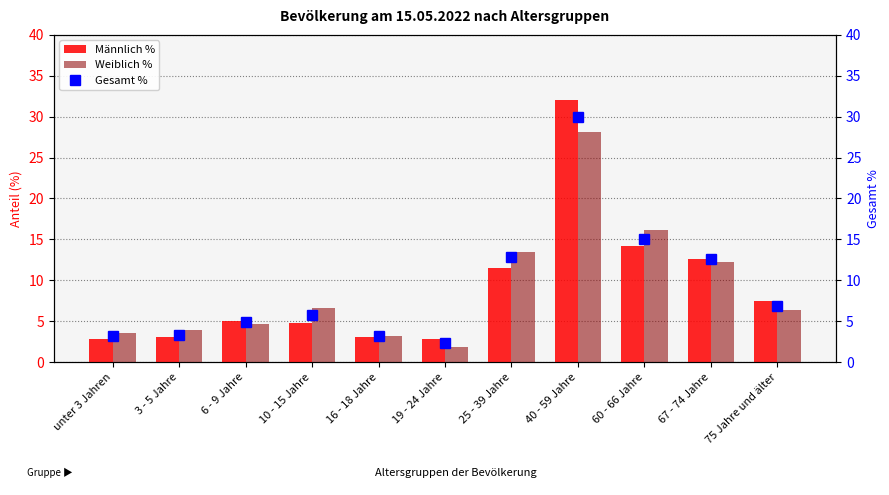

True or false: Gesamt % has a value of 4.9 at 6 - 9 Jahre.

True